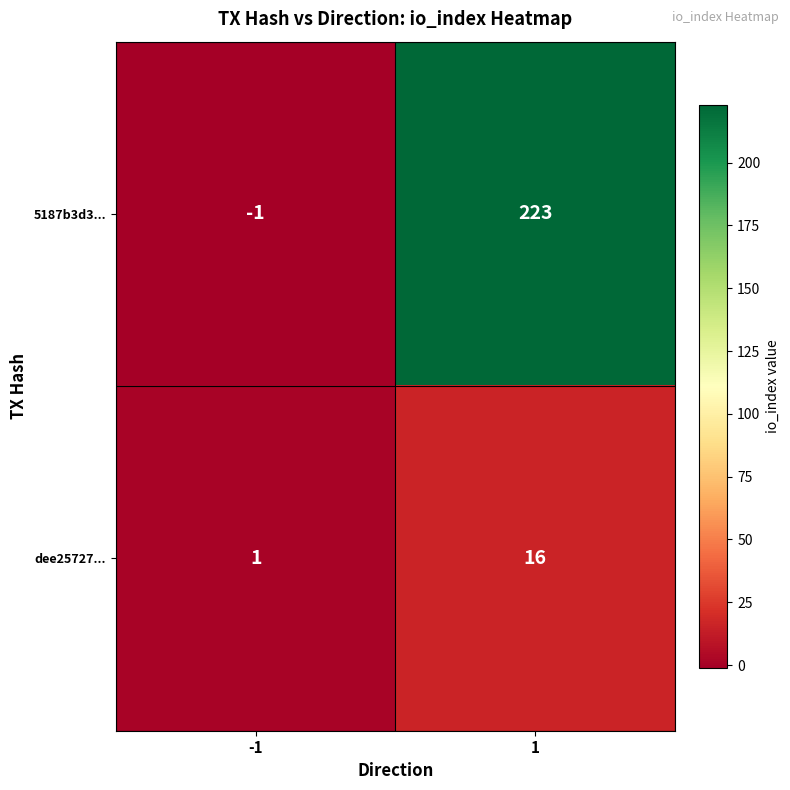

The value of dee25727... at -1 is 1. True or false?

True